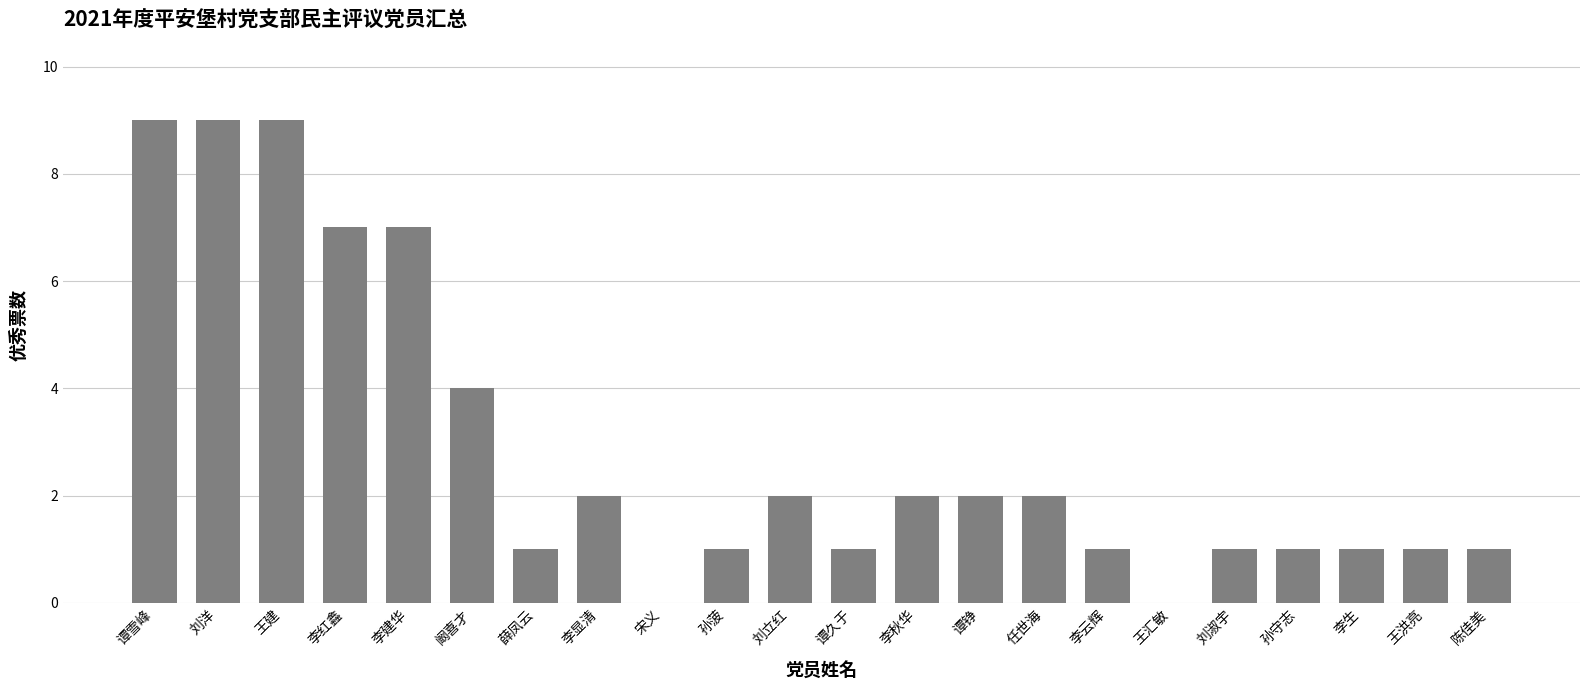

Reading left to right, extract all data points from this chart.

谭雪峰=9	刘洋=9	王建=9	李红鑫=7	李建华=7	阚喜才=4	薛凤云=1	李显清=2	宋义=0	孙菠=1	刘立红=2	谭久于=1	李秋华=2	谭铮=2	任世海=2	李云辉=1	王汇敏=0	刘淑宇=1	孙守志=1	李生=1	王洪亮=1	陈佳美=1